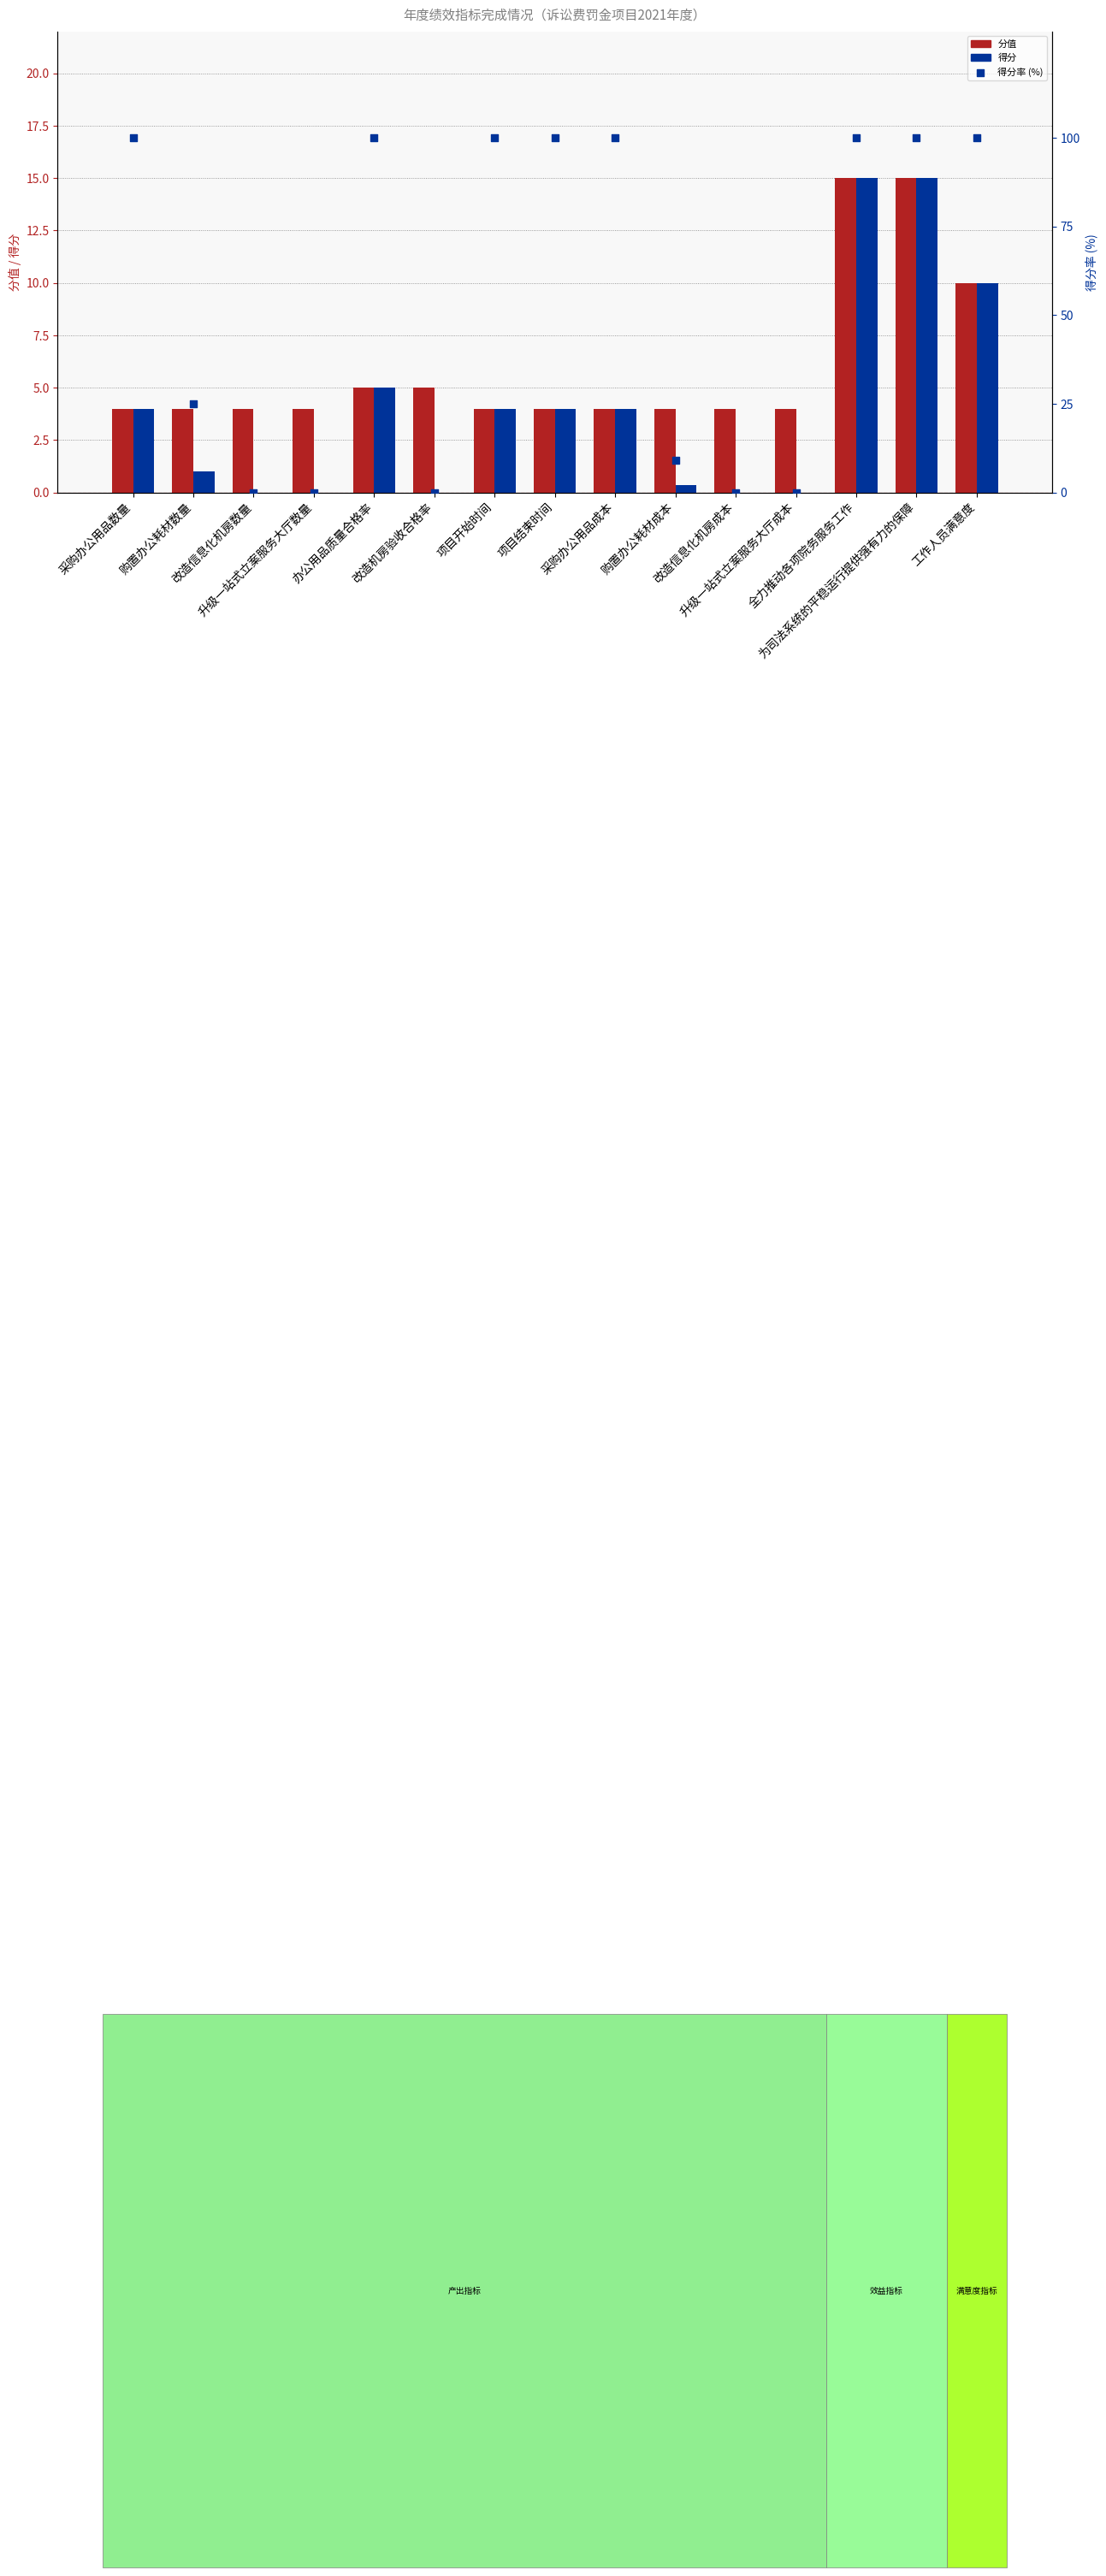

Is the value of 得分率 at 改造机房验收合格率 greater than the value of 得分 at 改造信息化机房成本?

No